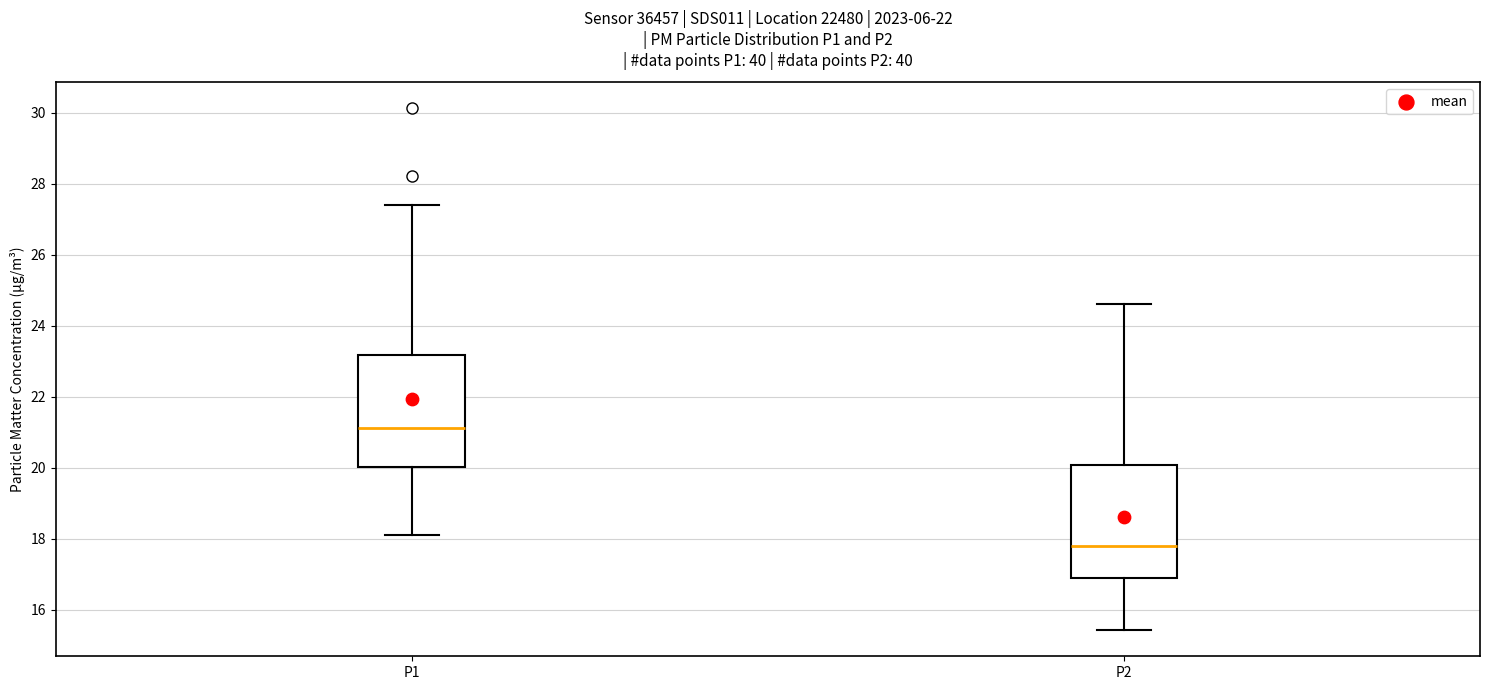

Where does the median line of the box for P2 sit on the y-axis? The values are not printed on the chart, so give them approximately, as read against the axis.

17.8